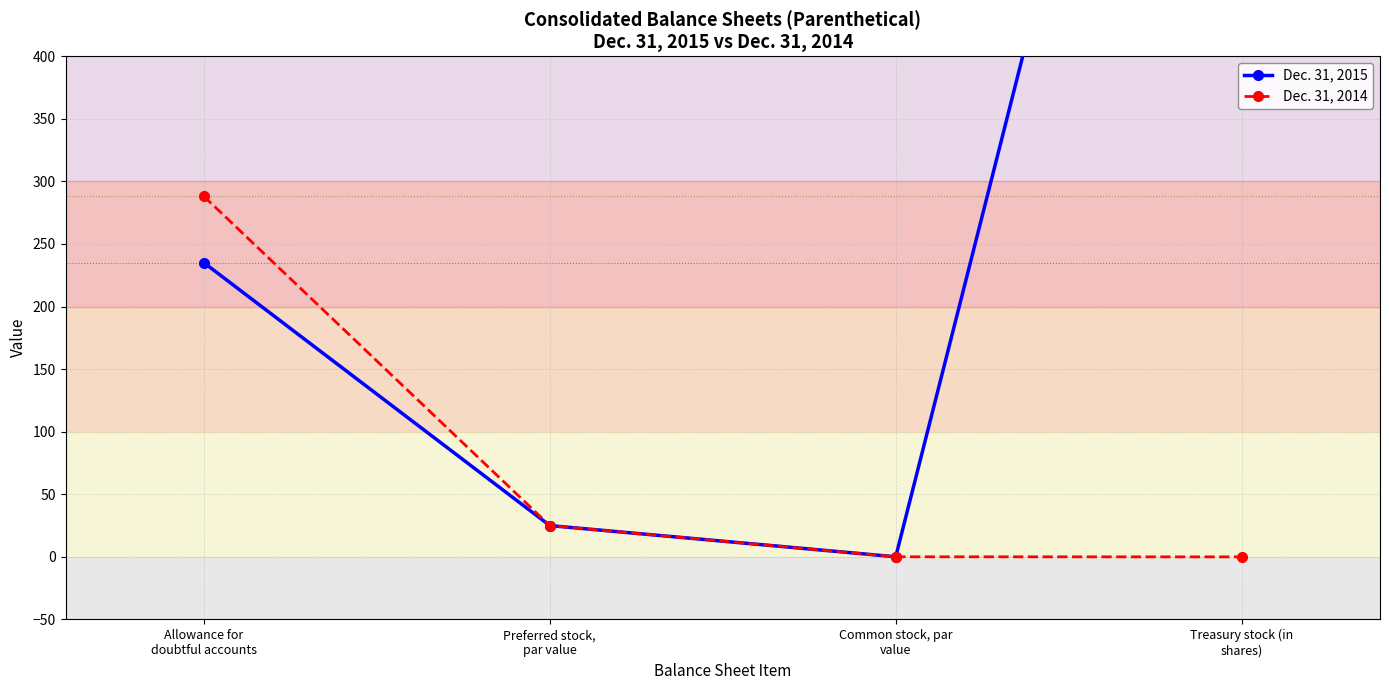

What is the average value of the Dec. 31, 2015 series?

337.3